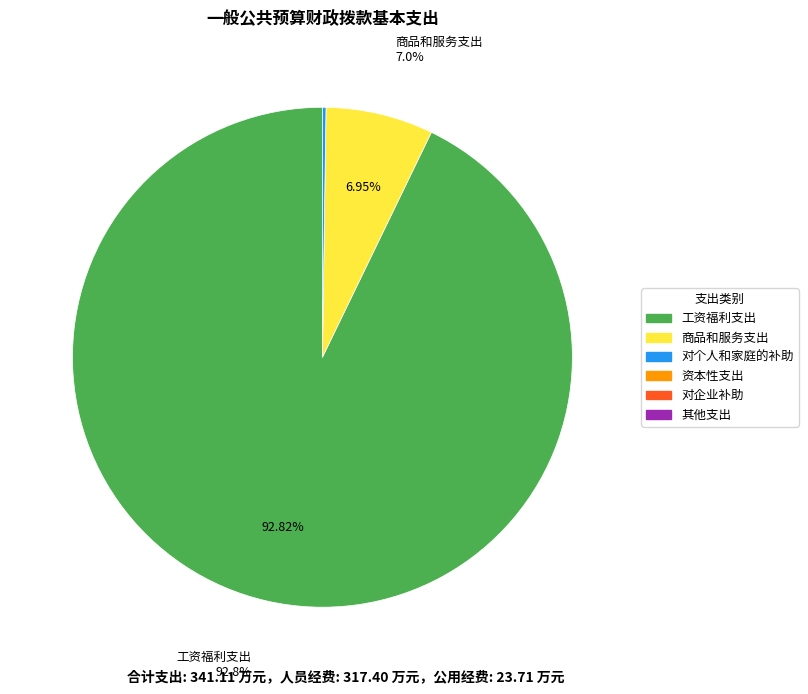

Rank the categories by value from highest to lowest.

工资福利支出, 商品和服务支出, 对个人和家庭的补助, 资本性支出, 对企业补助, 其他支出